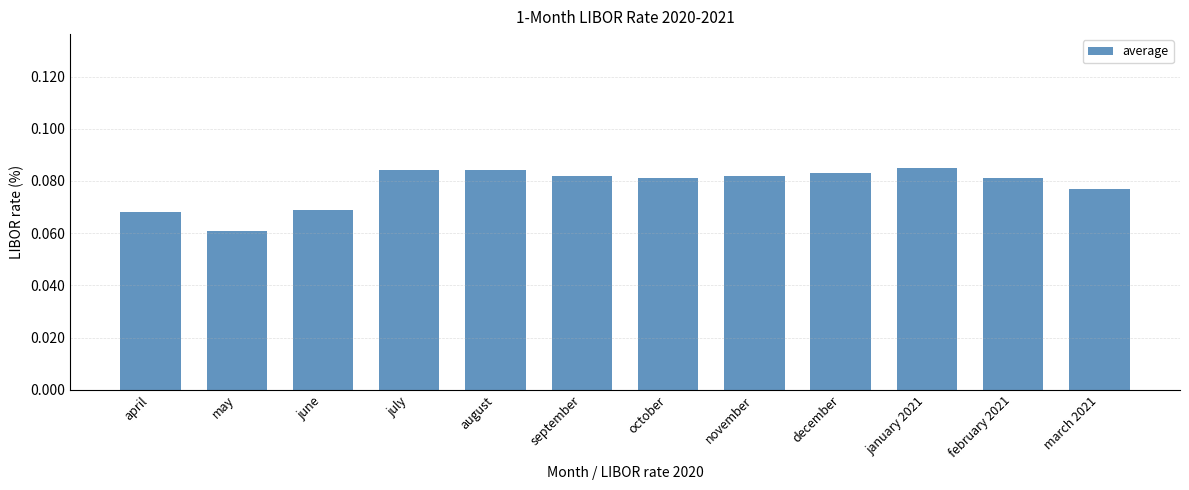

Where is the data nearest to the value 0?

may